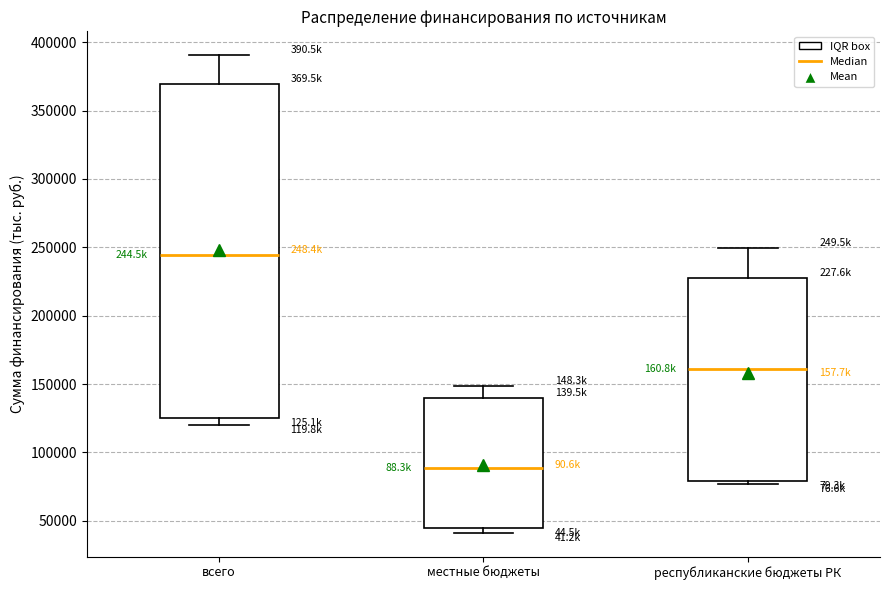

Reading left to right, transcribe this box plot: for each box, give where its median line is, the range the box spans, and where its two whiskers end, as read against the y-axis. The values are not printed on the chart, so give them approximately, as read against the axis.

всего: median 245000, box 125000 to 370000, whiskers 120000 to 390000
местные бюджеты: median 90000, box 45000 to 140000, whiskers 40000 to 150000
республиканские бюджеты РК: median 160000, box 80000 to 230000, whiskers 75000 to 250000